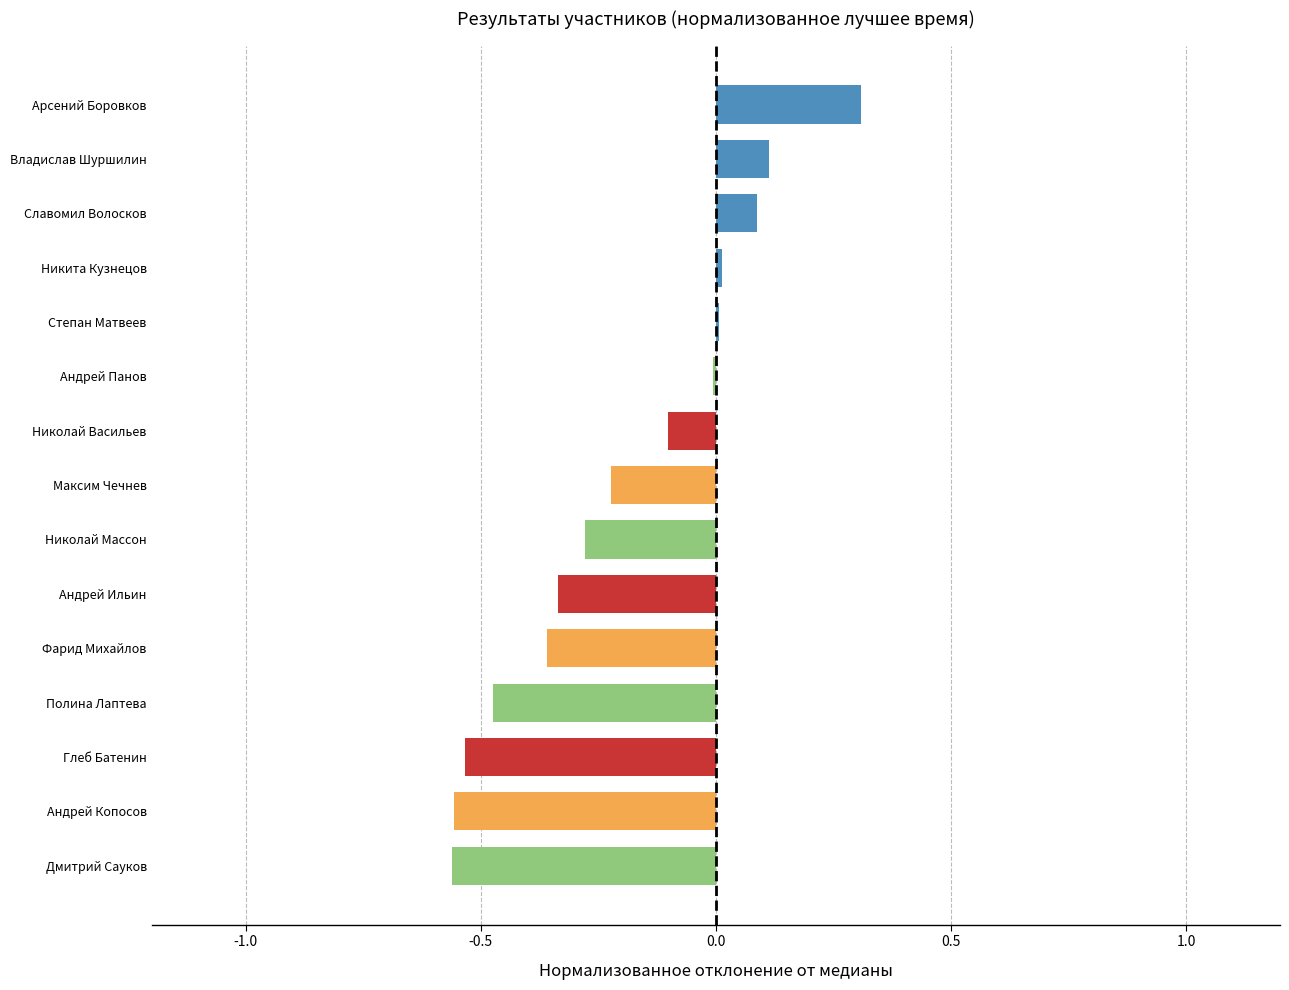

Between Андрей Ильин and Андрей Копосов, which is larger?

Андрей Ильин